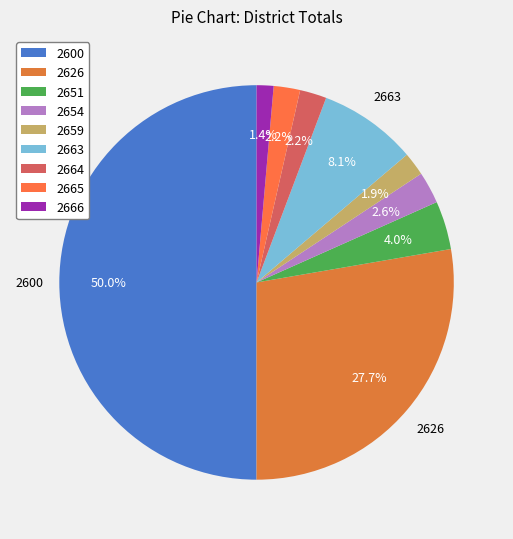

What percentage is the 2600 slice, to the nearest percent?

50%